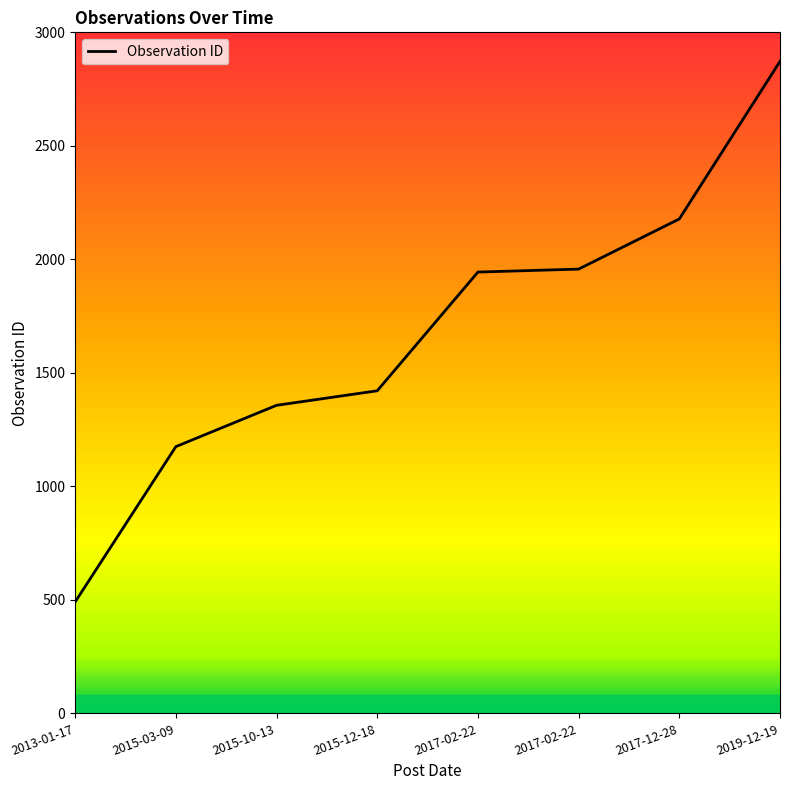

What is the difference between the second highest and minimum values?

1687